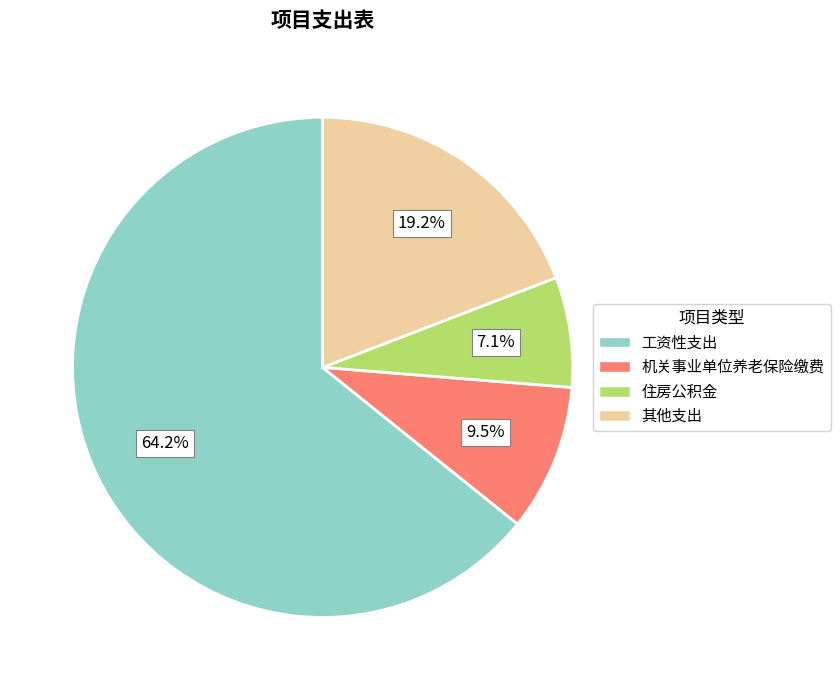

Is there any slice that represents more than half of the pie?

Yes